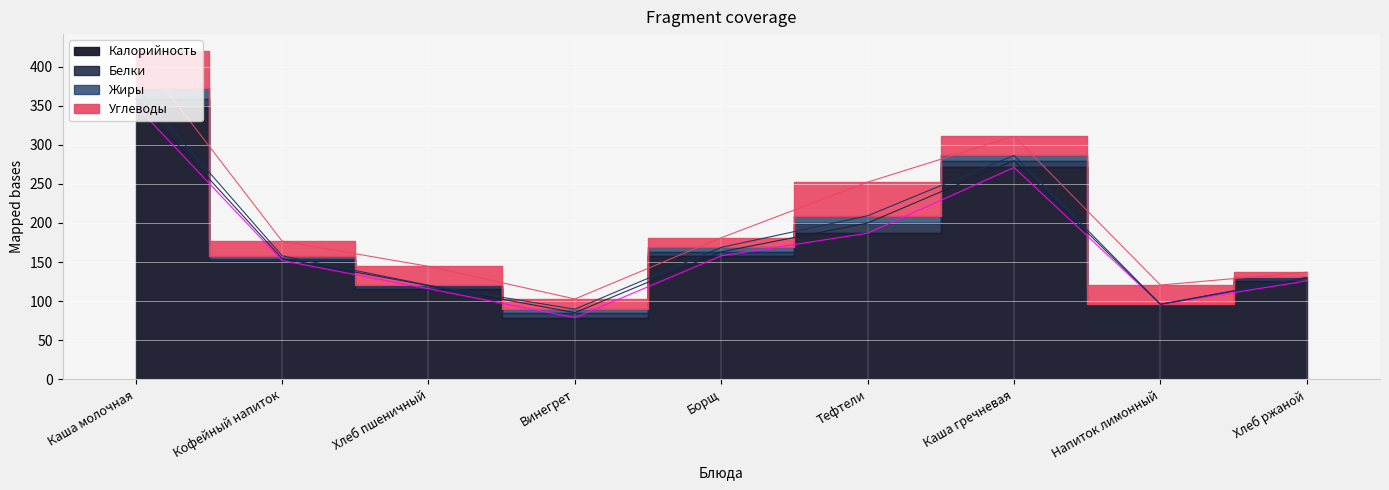

How many interior local peaks does the Калорийность series have?

1